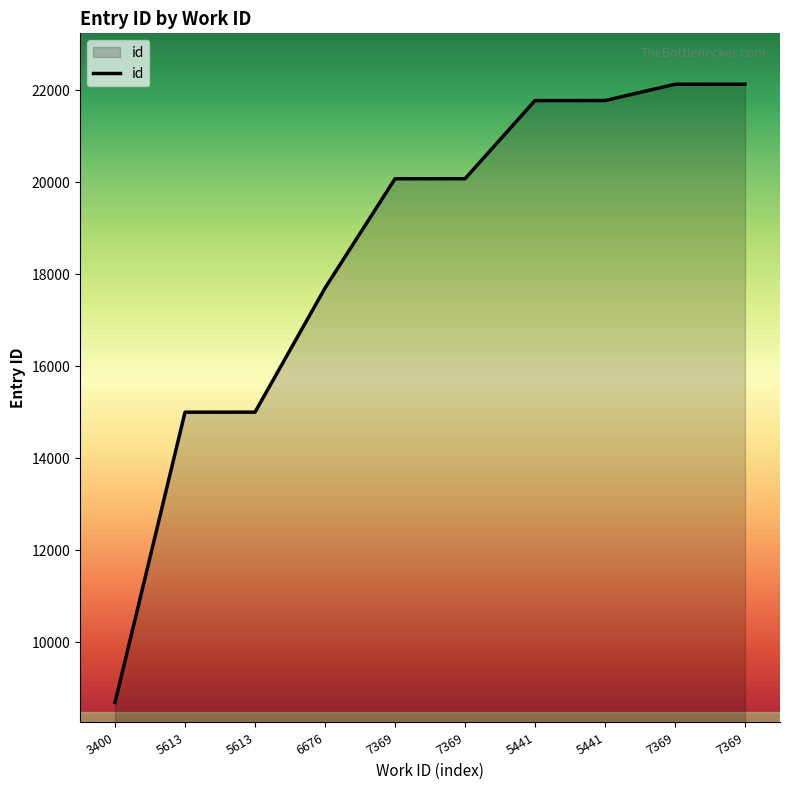

How many lines are shown in the chart?

1